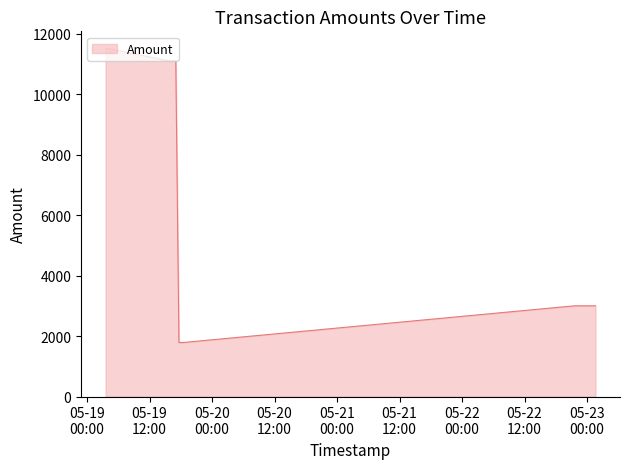

What is the maximum value shown in the chart?

11499